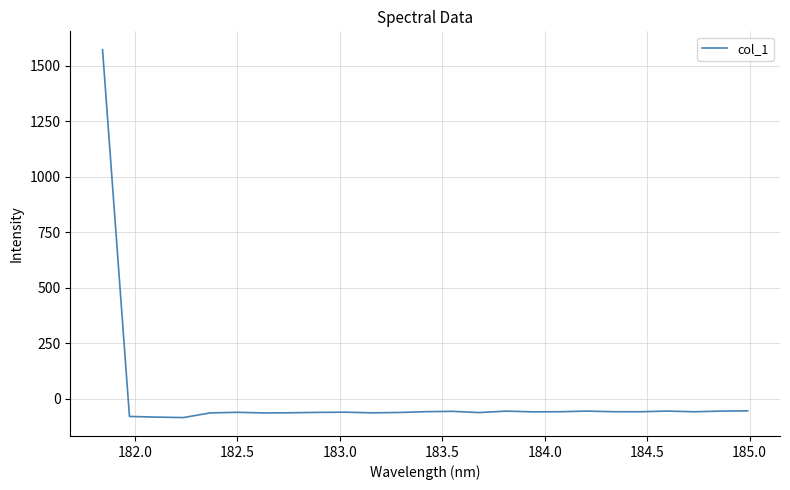

How many negative values are there?

24